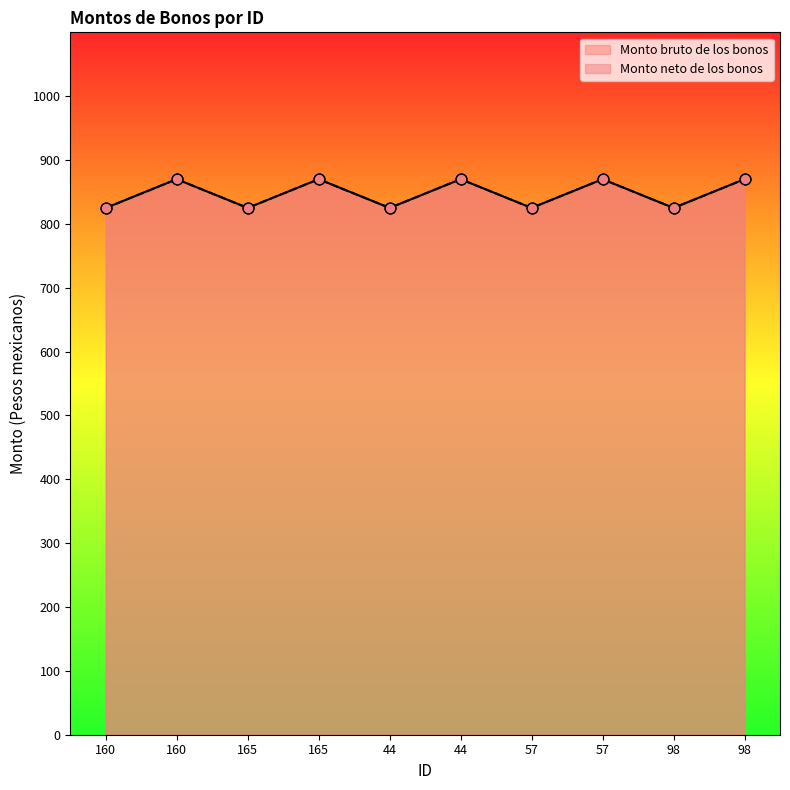

At how many categories does at least one series exceed 858?

5